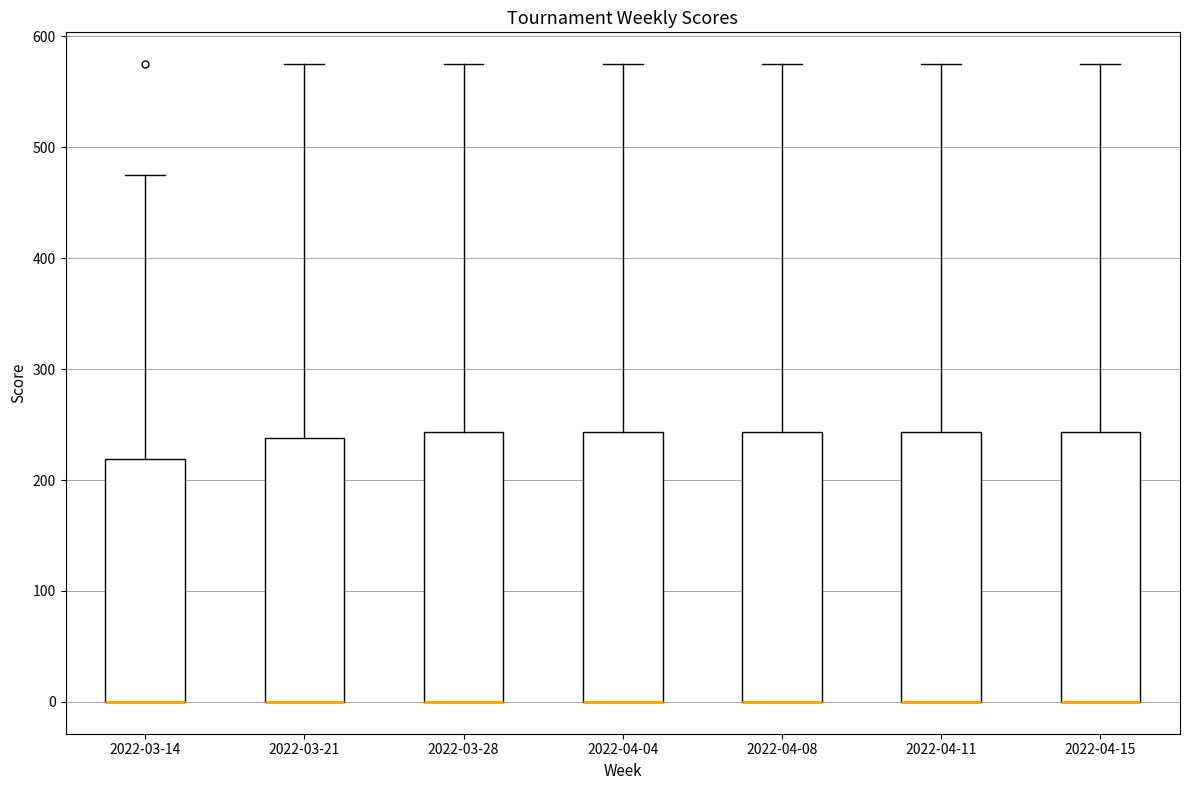

Reading left to right, transcribe this box plot: for each box, give where its median line is, the range the box spans, and where its two whiskers end, as read against the y-axis. The values are not printed on the chart, so give them approximately, as read against the axis.

2022-03-14: median 0 (drawn on the box's lower edge), box 0 to 220, whiskers 0 to 480
2022-03-21: median 0 (drawn on the box's lower edge), box 0 to 240, whiskers 0 to 580
2022-03-28: median 0 (drawn on the box's lower edge), box 0 to 240, whiskers 0 to 580
2022-04-04: median 0 (drawn on the box's lower edge), box 0 to 240, whiskers 0 to 580
2022-04-08: median 0 (drawn on the box's lower edge), box 0 to 240, whiskers 0 to 580
2022-04-11: median 0 (drawn on the box's lower edge), box 0 to 240, whiskers 0 to 580
2022-04-15: median 0 (drawn on the box's lower edge), box 0 to 240, whiskers 0 to 580